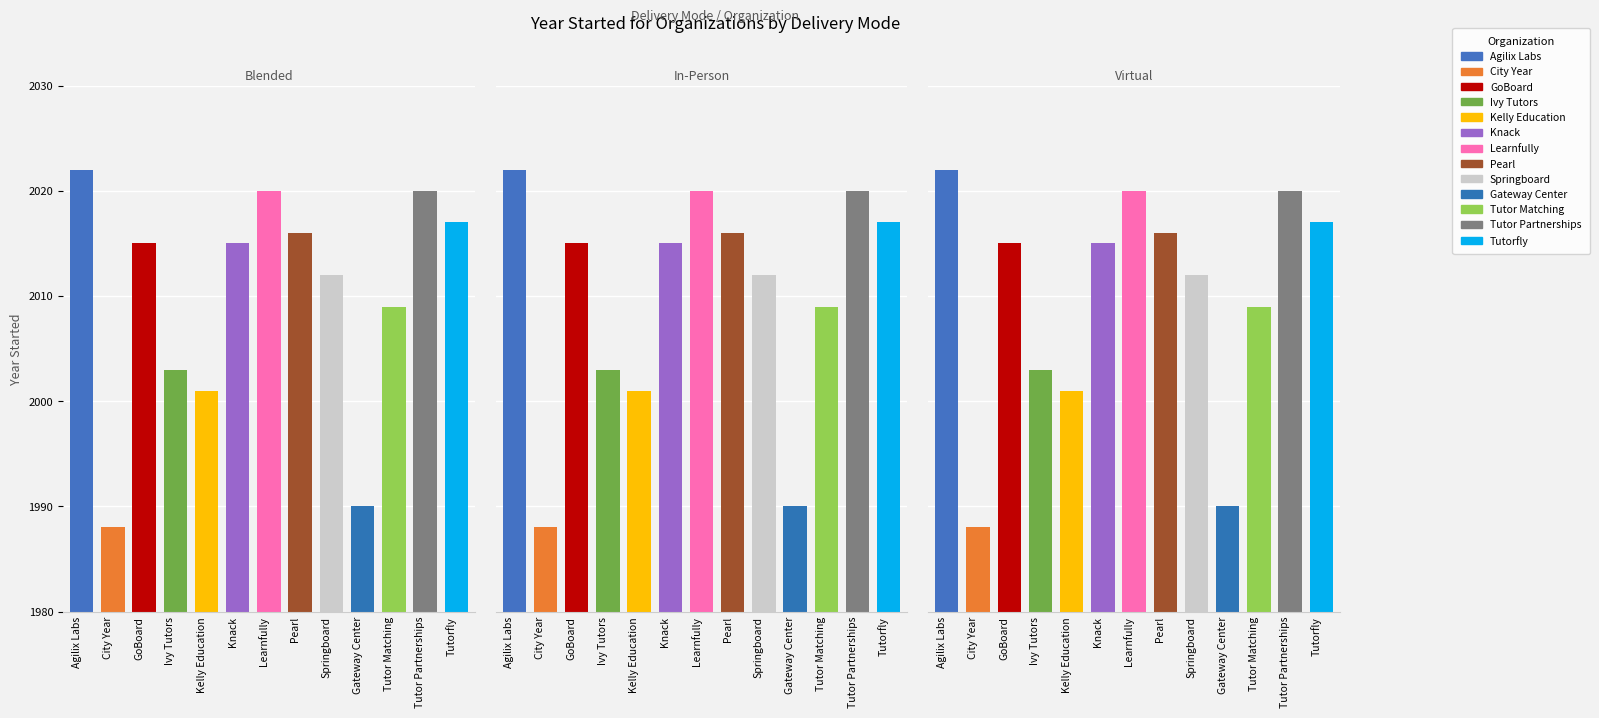

Reading left to right, transcribe all the data shown in this chart.

Blended: 2022	1988	2015	2003	2001	2015	2020	2016	2012	1990	2009	2020	2017
In-Person: 2022	1988	2015	2003	2001	2015	2020	2016	2012	1990	2009	2020	2017
Virtual: 2022	1988	2015	2003	2001	2015	2020	2016	2012	1990	2009	2020	2017